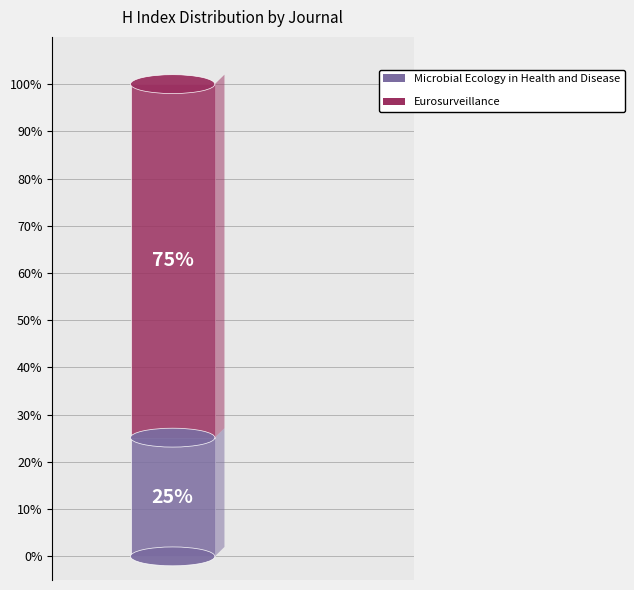

What percentage is NOT represented by Microbial Ecology in Health and Disease?

74.9%